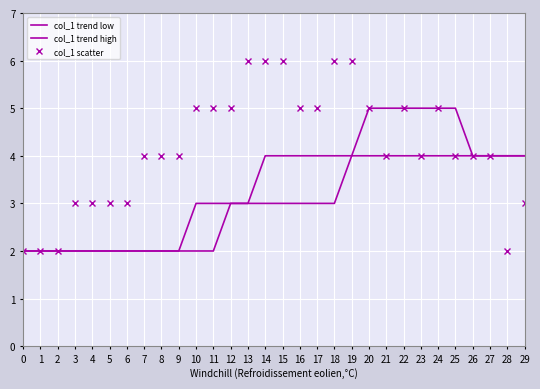

Does the chart display data point markers on the line(s)?

No